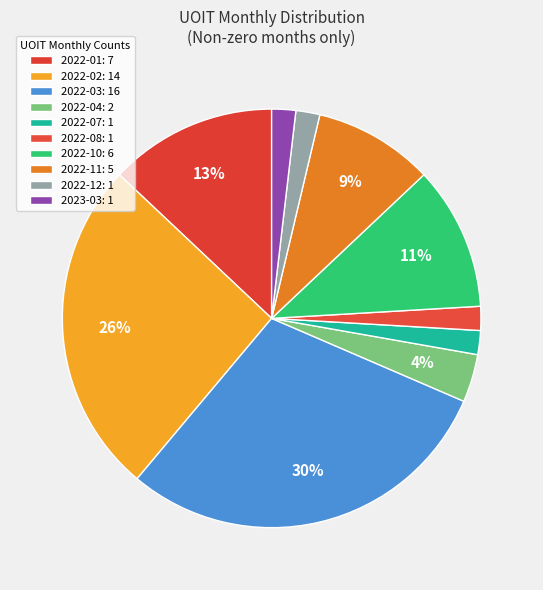

How many segments does this pie chart have?

10